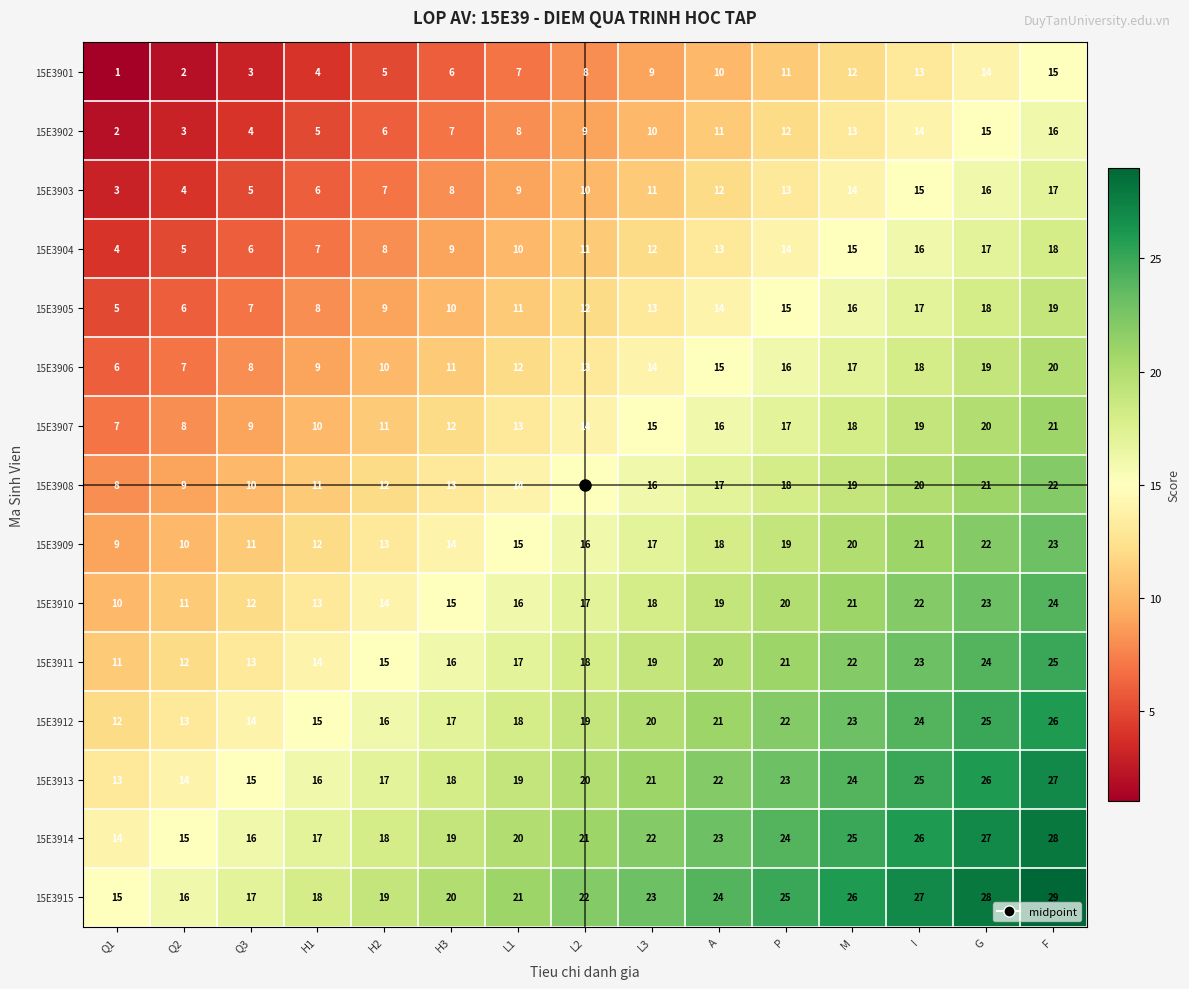

What is the difference between the highest and lowest values at M?

14